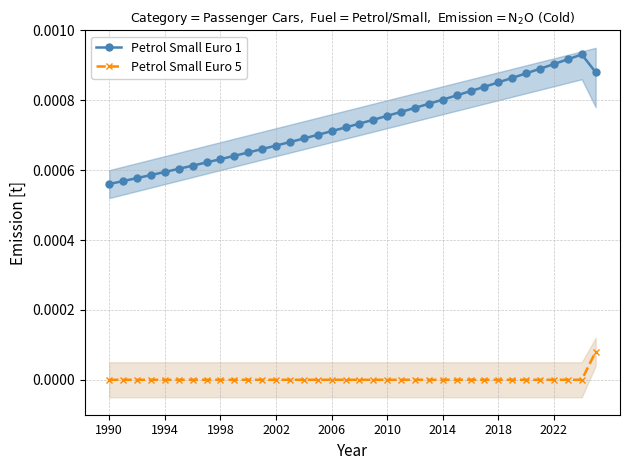

The value of Petrol Small Euro 5 at 27 is 0.0. True or false?

True